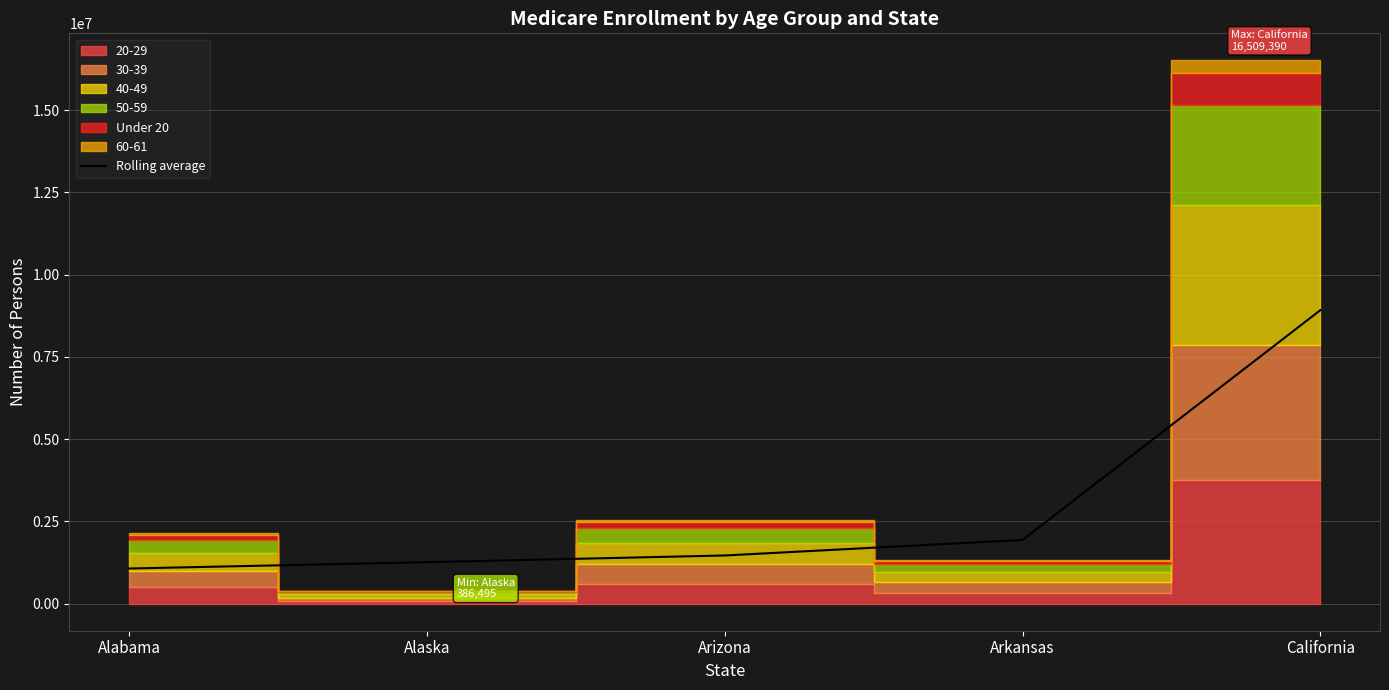

At which label is the value closest to 4993033?

Arkansas